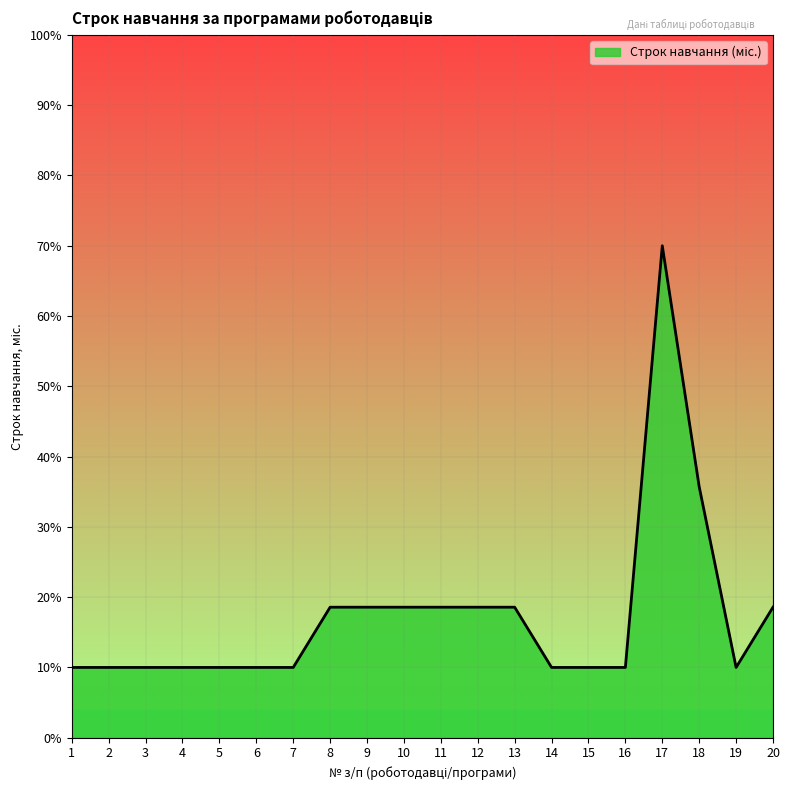

Does the chart display data point markers on the line(s)?

No